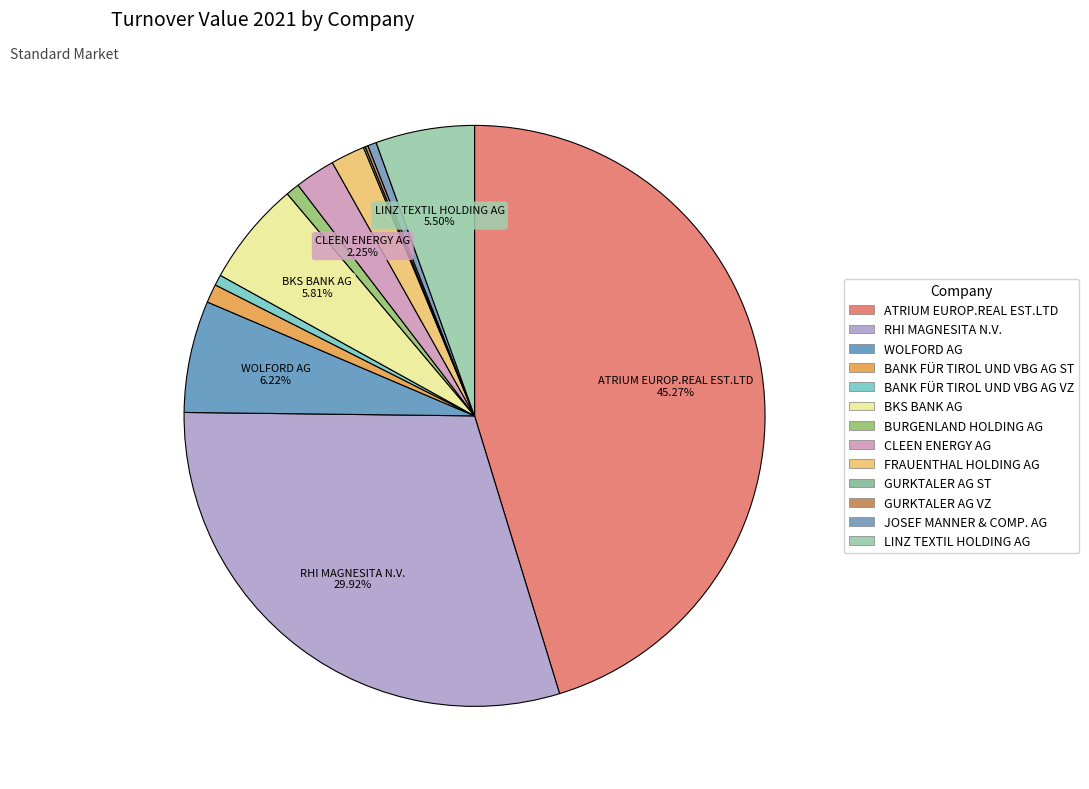

What is the change in value from BURGENLAND HOLDING AG to JOSEF MANNER & COMP. AG?

-69826.0